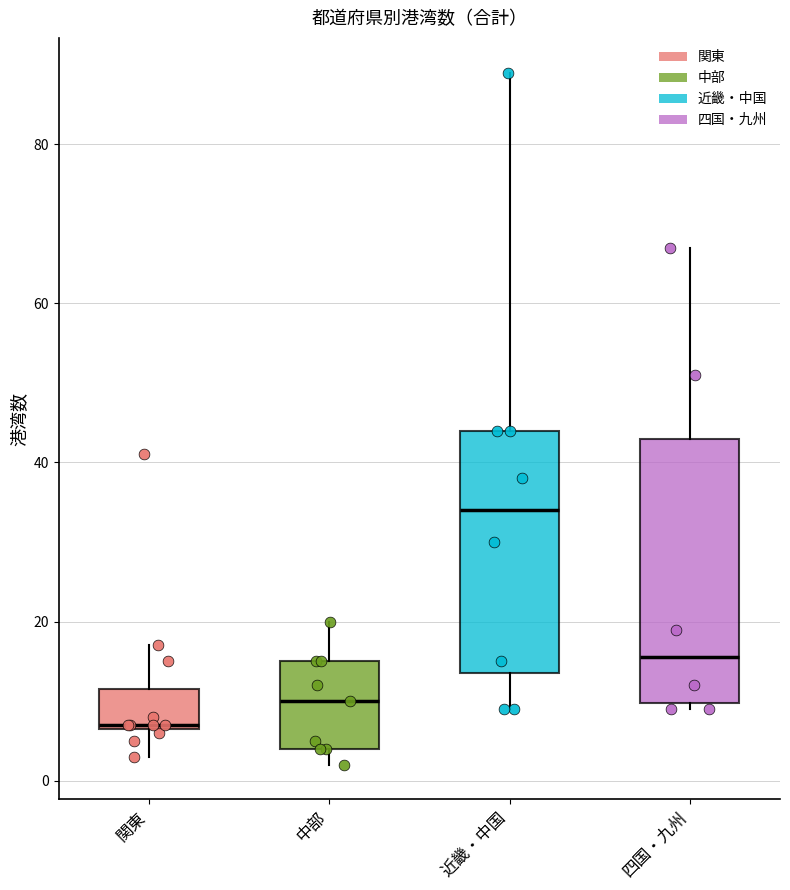

Which box is the tallest, from its lower edge to its upper edge?

四国・九州